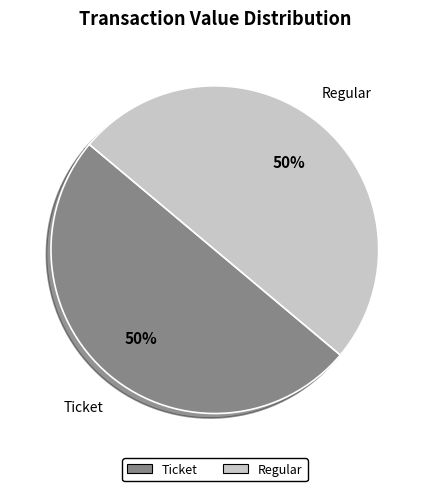

To the nearest percent, what is the average slice percentage?

50%